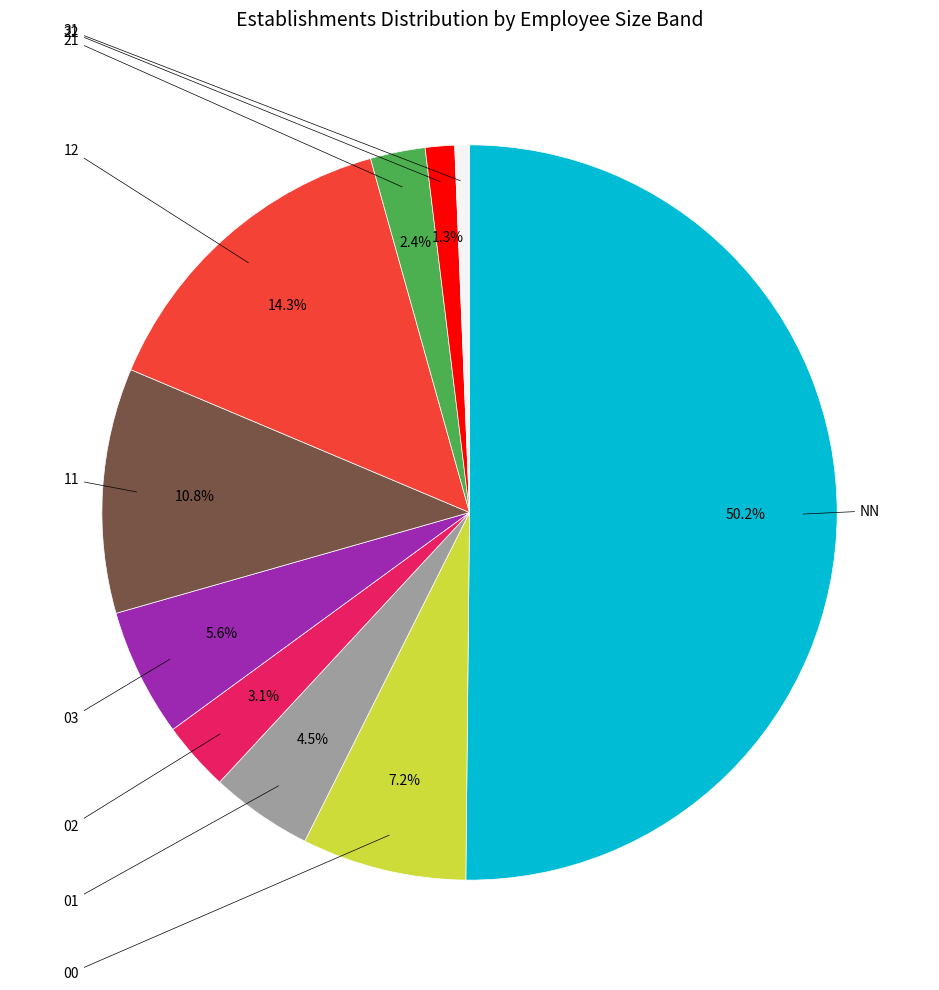

Count the number of slices in the pie.

10